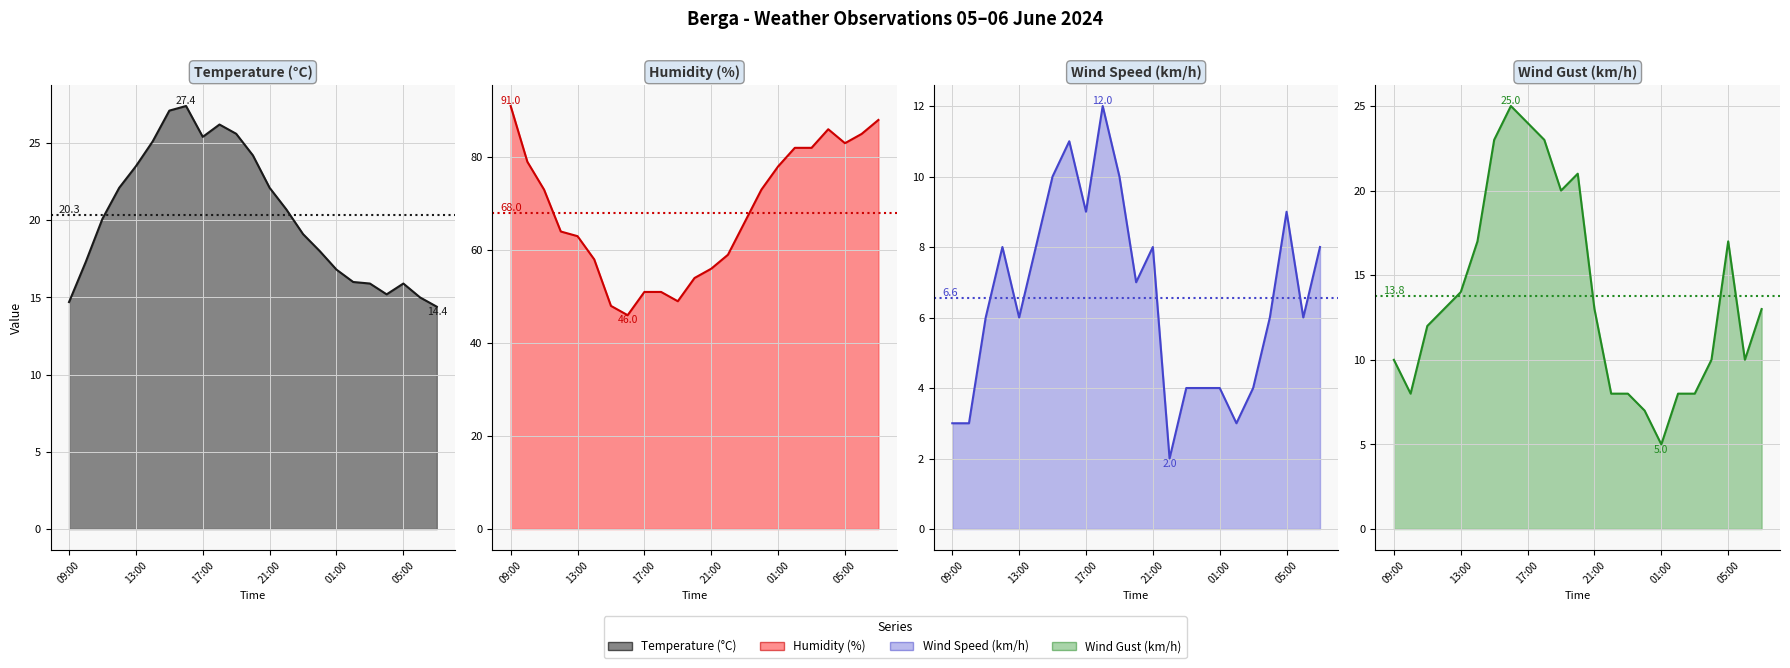

How many categories are shown in the chart?

23